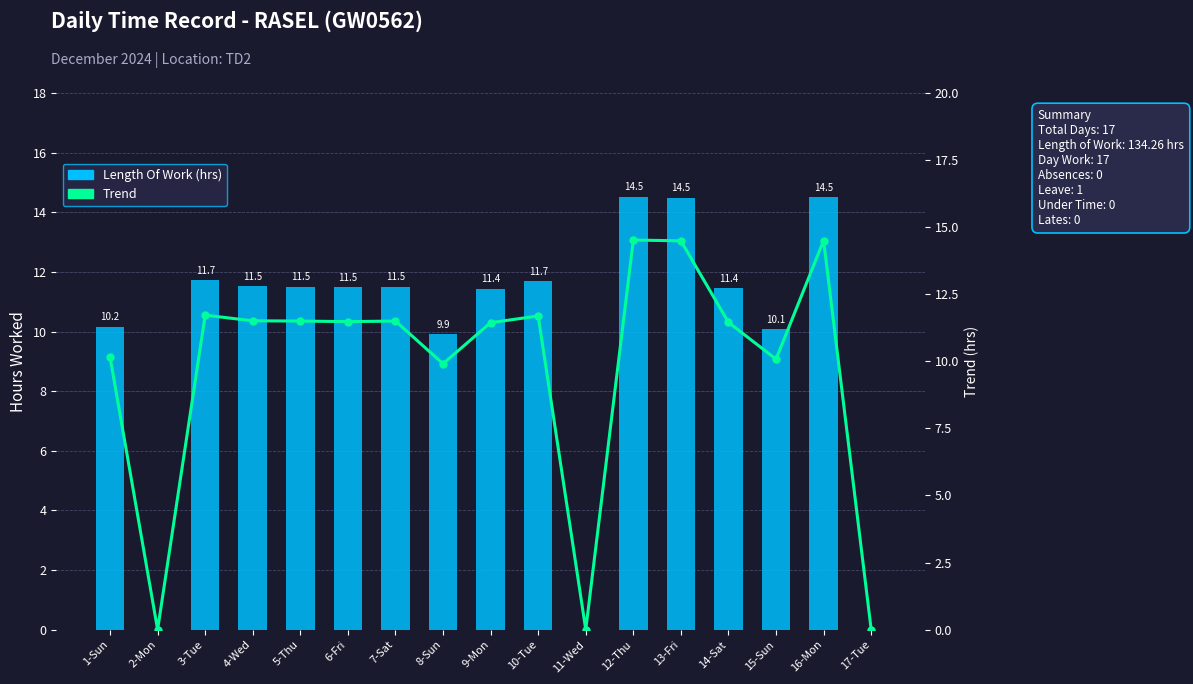

What is the total value across all series at 6-Fri?

23.0